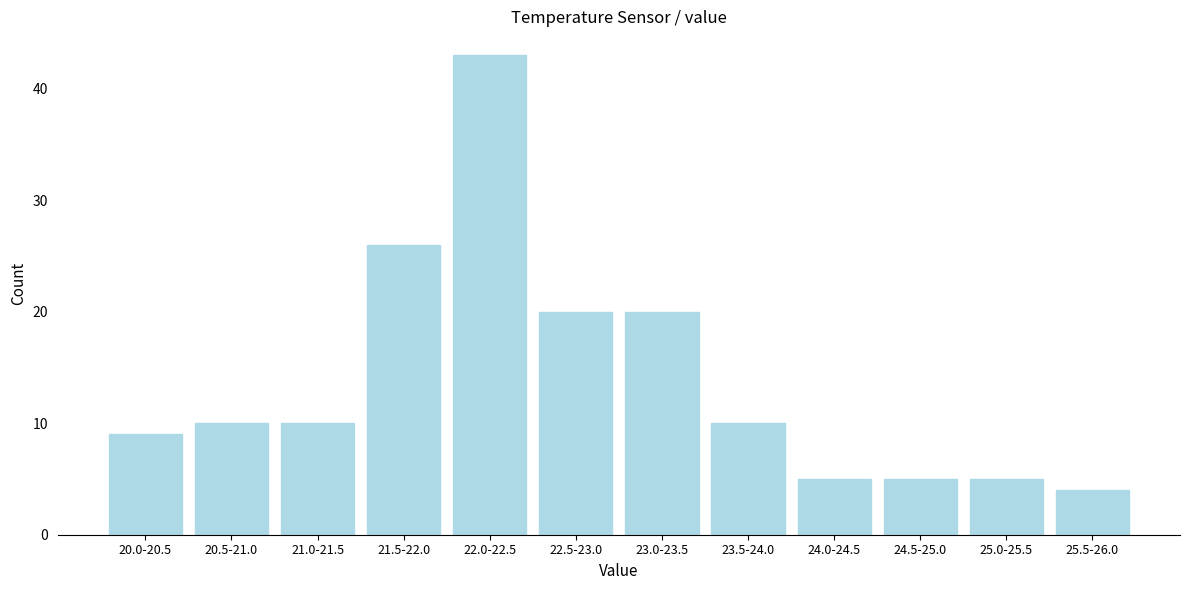

Reading left to right, list all the values displayed in this chart.

9	10	10	26	43	20	20	10	5	5	5	4